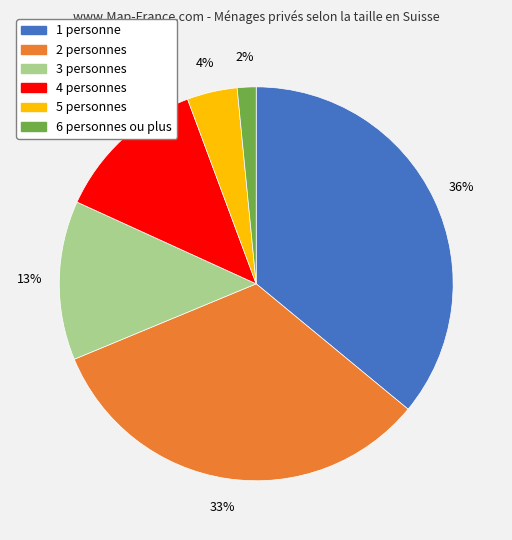

How many segments does this pie chart have?

6